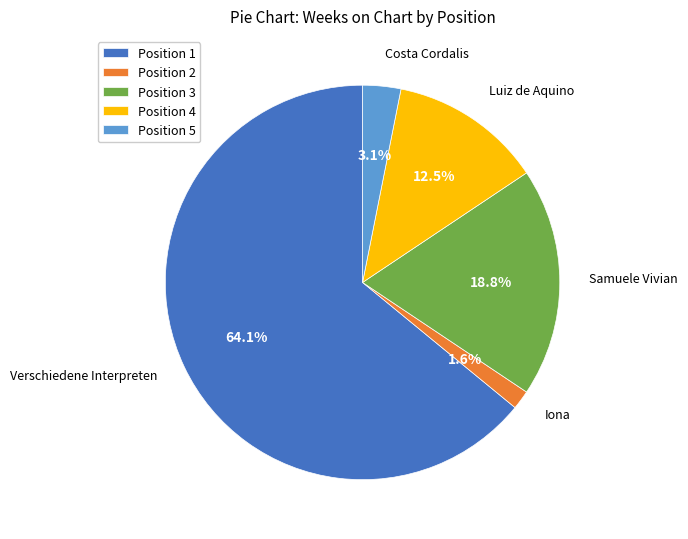

How many segments does this pie chart have?

5